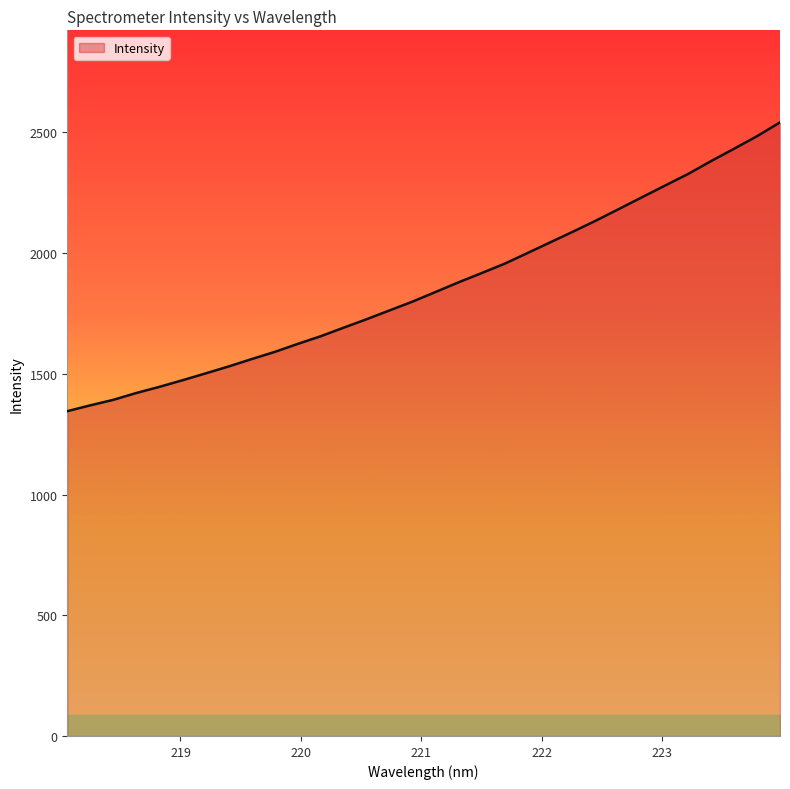

What is the minimum value shown in the chart?

1345.3